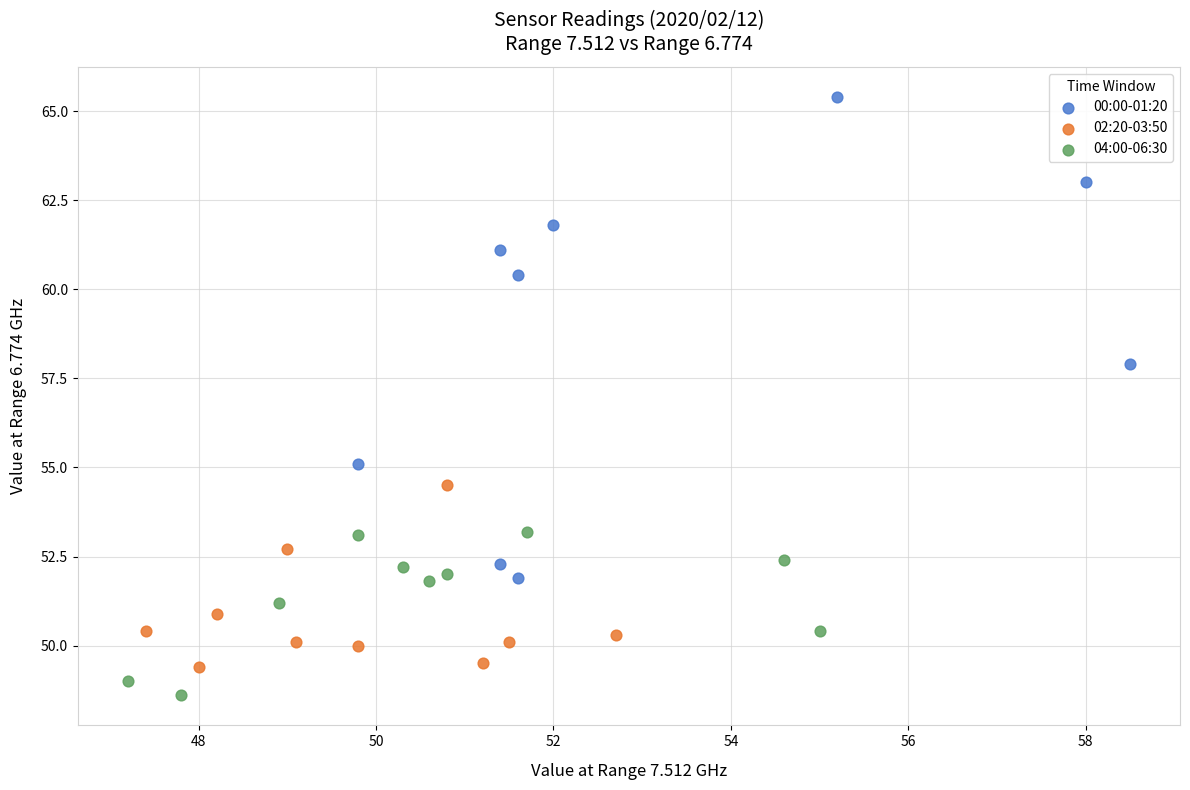

Which series contains the highest Y value?

00:00-01:20